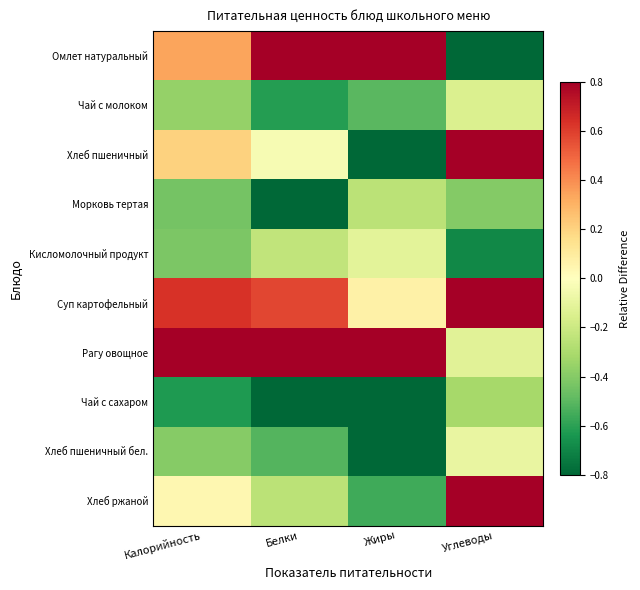

Which series has the largest total across all categories?

Рагу овощное